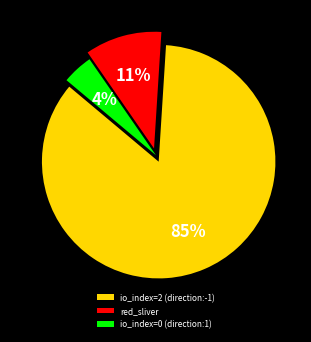

To the nearest percent, what is the average slice percentage?

33%